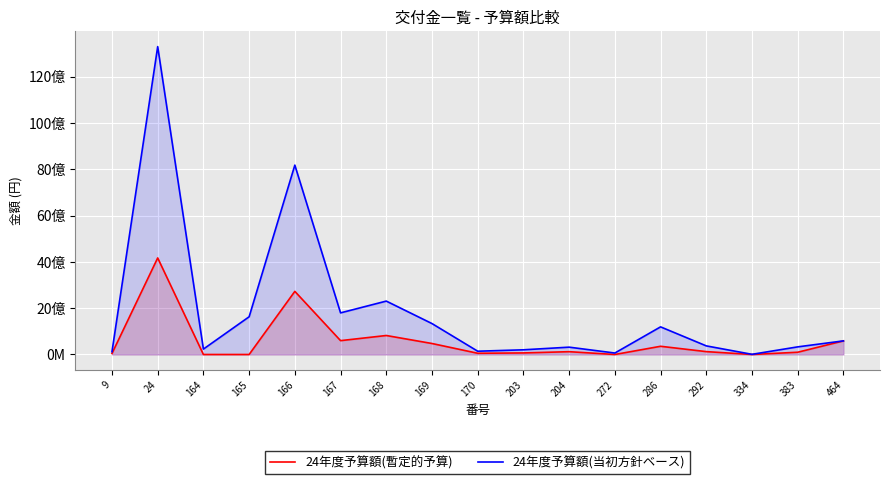

What is the value of the 24年度予算額(当初方針ベース) point at the 8th from the left?

1336082000